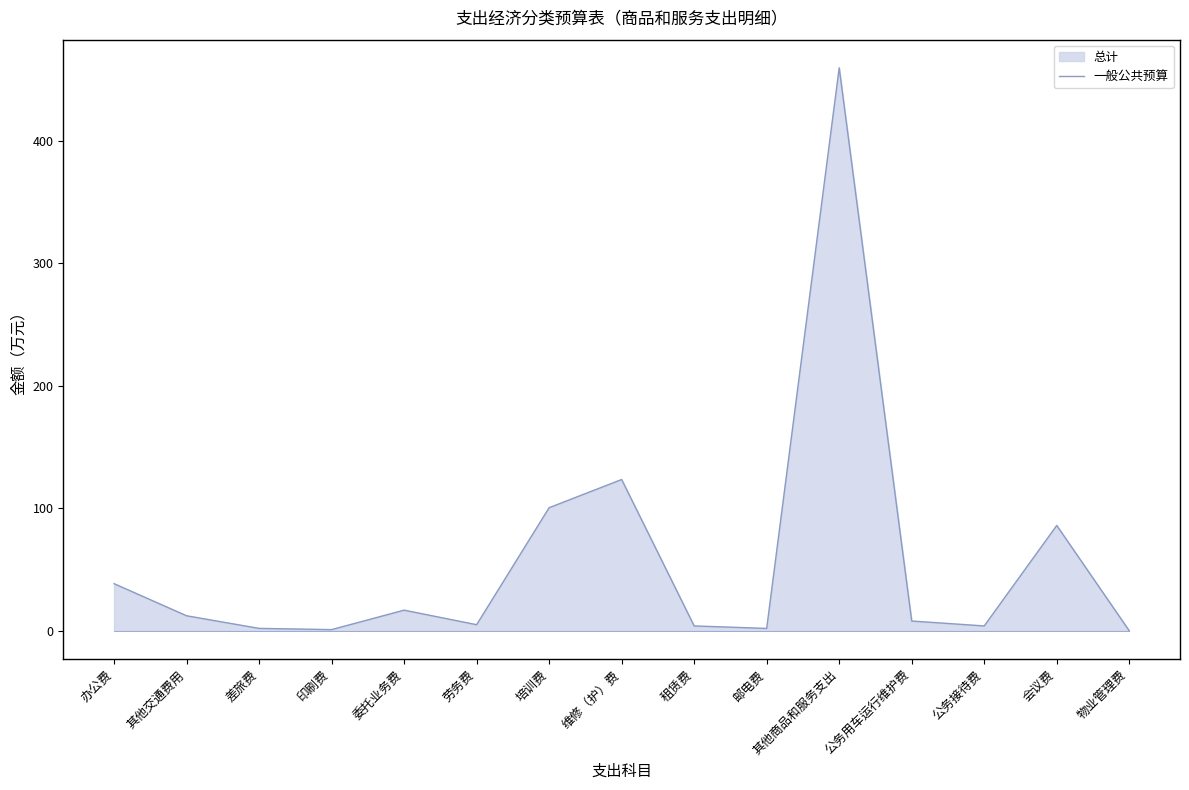

List the labels in order of value, smallest first.

物业管理费, 印刷费, 邮电费, 差旅费, 租赁费, 公务接待费, 劳务费, 公务用车运行维护费, 其他交通费用, 委托业务费, 办公费, 会议费, 培训费, 维修（护）费, 其他商品和服务支出